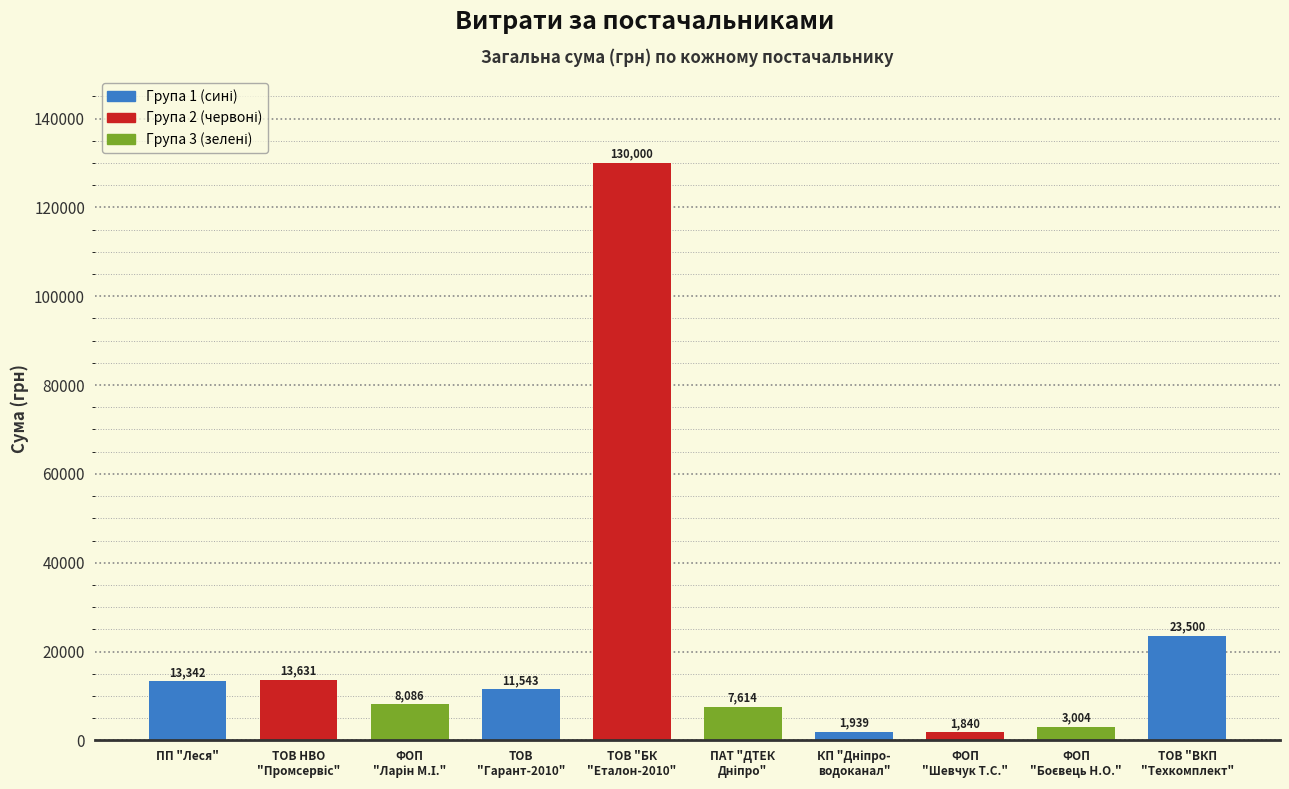

What is the difference between the maximum and minimum values?

128160.0